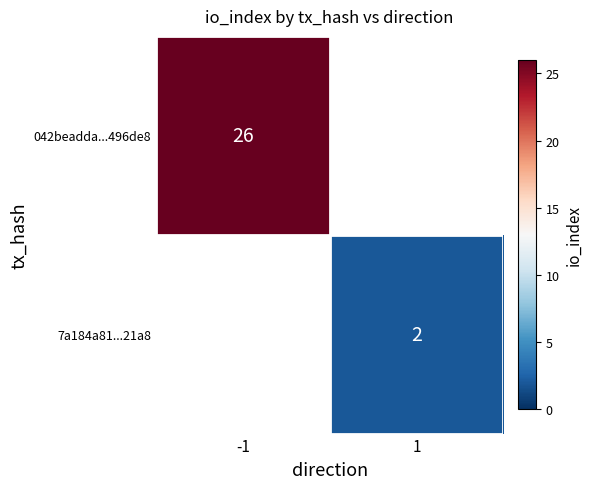

Is the value of 7a184a81...21a8 at 1 greater than the value of 042beadda...496de8 at -1?

No